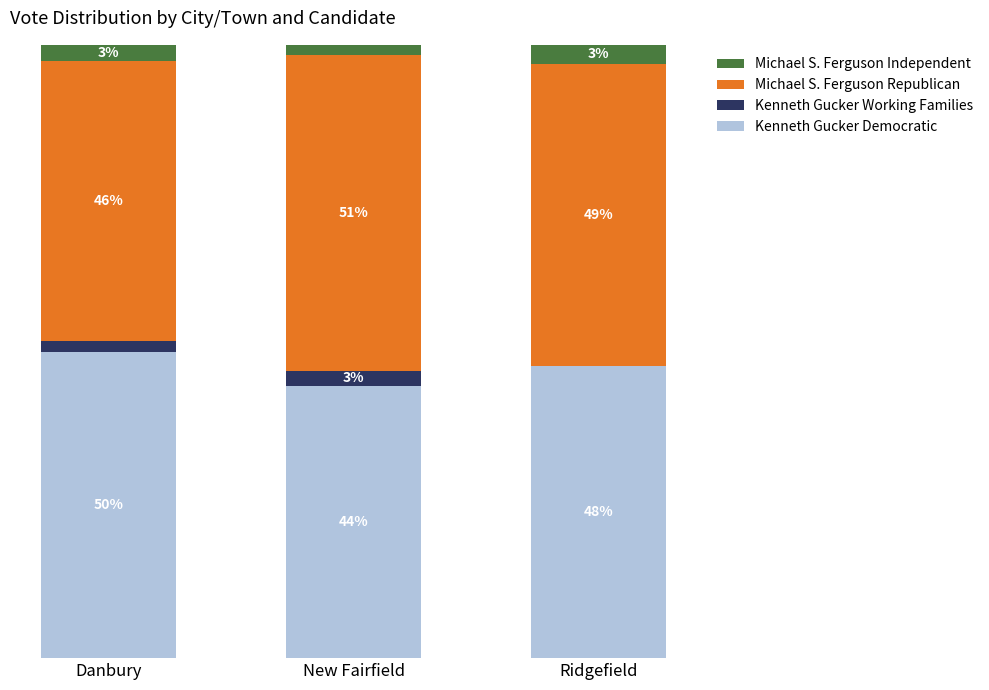

What are all the series names shown in the legend?

Michael S. Ferguson Independent, Michael S. Ferguson Republican, Kenneth Gucker Working Families, Kenneth Gucker Democratic